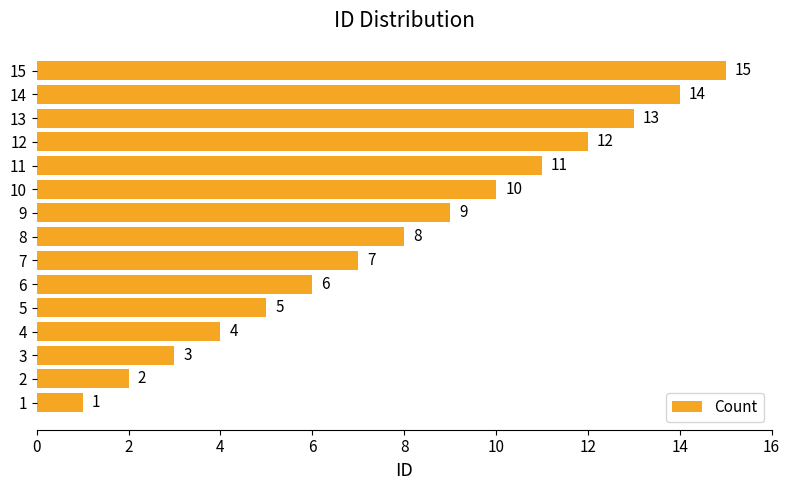

Approximately how many times larger is the value at 9 compared to 7?

1.3